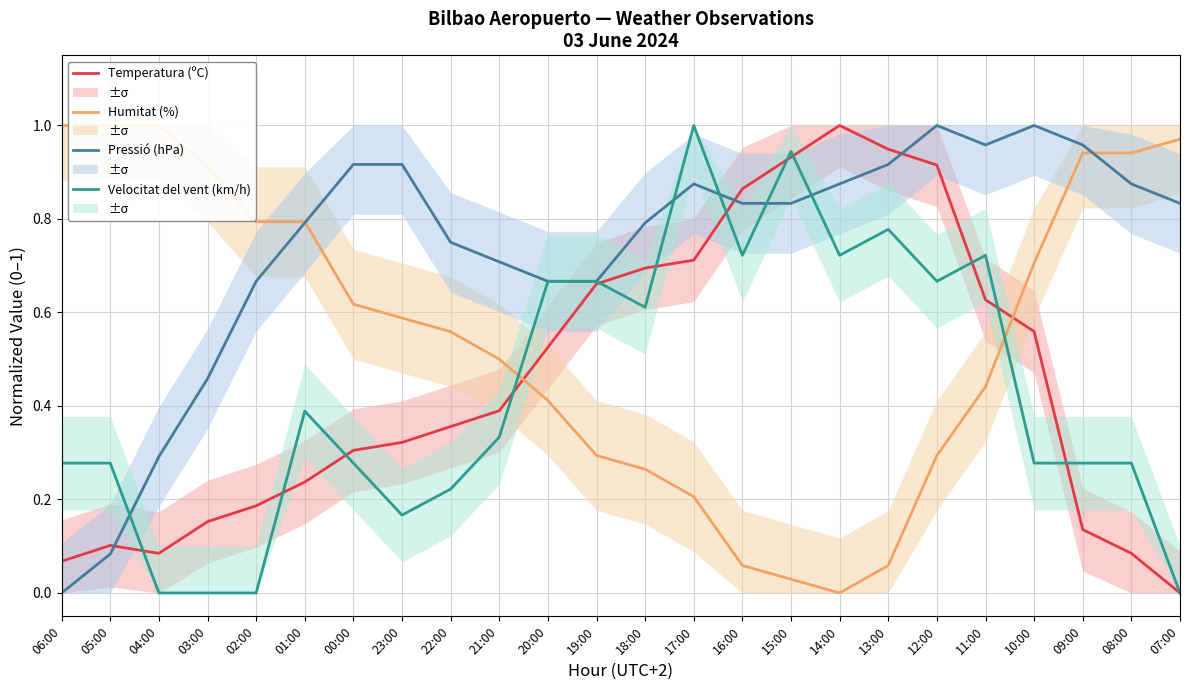

Reading left to right, transcribe all the data shown in this chart.

Temperatura (ºC): 06:00=0.1	05:00=0.1	04:00=0.1	03:00=0.2	02:00=0.2	01:00=0.2	00:00=0.3	23:00=0.3	22:00=0.4	21:00=0.4	20:00=0.5	19:00=0.7	18:00=0.7	17:00=0.7	16:00=0.9	15:00=0.9	14:00=1.0	13:00=0.9	12:00=0.9	11:00=0.6	10:00=0.6	09:00=0.1	08:00=0.1	07:00=0.0
Humitat (%): 06:00=1.0	05:00=1.0	04:00=1.0	03:00=0.9	02:00=0.8	01:00=0.8	00:00=0.6	23:00=0.6	22:00=0.6	21:00=0.5	20:00=0.4	19:00=0.3	18:00=0.3	17:00=0.2	16:00=0.1	15:00=0.0	14:00=0.0	13:00=0.1	12:00=0.3	11:00=0.4	10:00=0.7	09:00=0.9	08:00=0.9	07:00=1.0
Pressió (hPa): 06:00=0.0	05:00=0.1	04:00=0.3	03:00=0.5	02:00=0.7	01:00=0.8	00:00=0.9	23:00=0.9	22:00=0.7	21:00=0.7	20:00=0.7	19:00=0.7	18:00=0.8	17:00=0.9	16:00=0.8	15:00=0.8	14:00=0.9	13:00=0.9	12:00=1.0	11:00=1.0	10:00=1.0	09:00=1.0	08:00=0.9	07:00=0.8
Velocitat del vent (km/h): 06:00=0.3	05:00=0.3	04:00=0.0	03:00=0.0	02:00=0.0	01:00=0.4	00:00=0.3	23:00=0.2	22:00=0.2	21:00=0.3	20:00=0.7	19:00=0.7	18:00=0.6	17:00=1.0	16:00=0.7	15:00=0.9	14:00=0.7	13:00=0.8	12:00=0.7	11:00=0.7	10:00=0.3	09:00=0.3	08:00=0.3	07:00=0.0